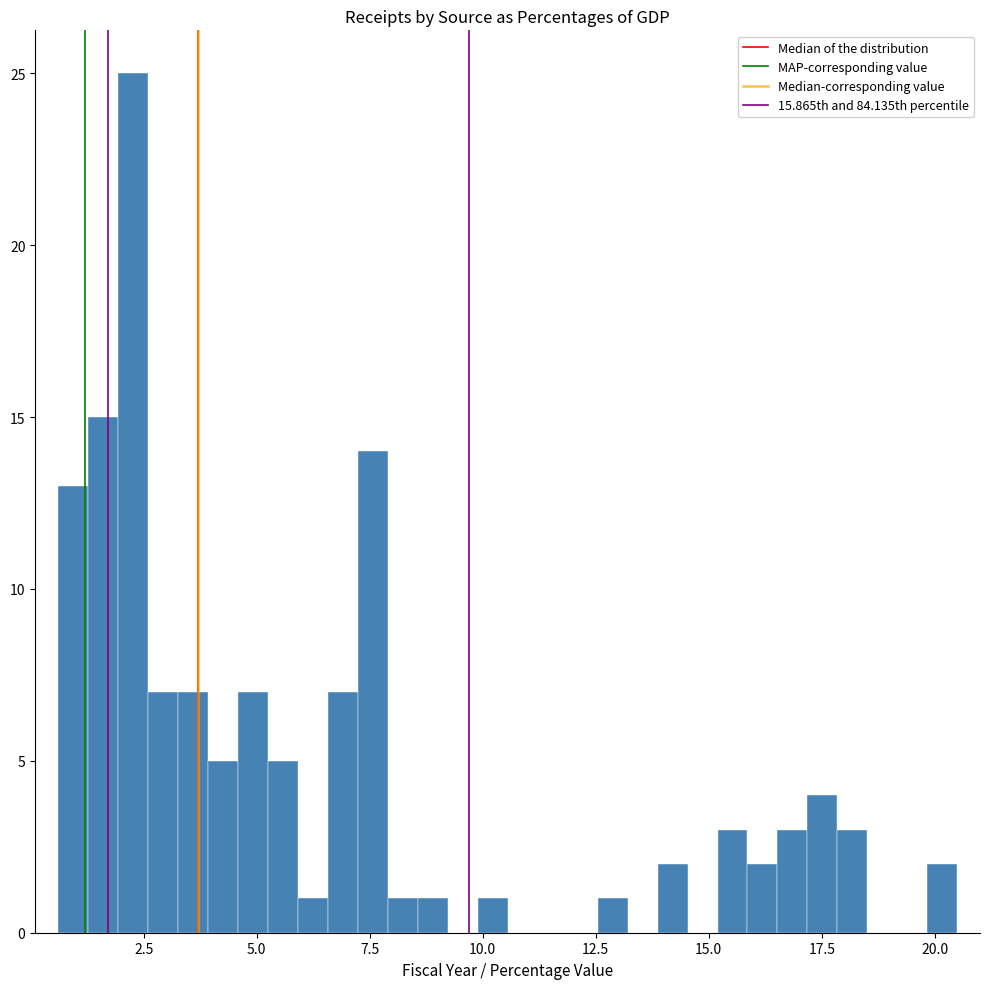

Read against the x-axis, roughly where is the centre of the tallest bar?

2.5